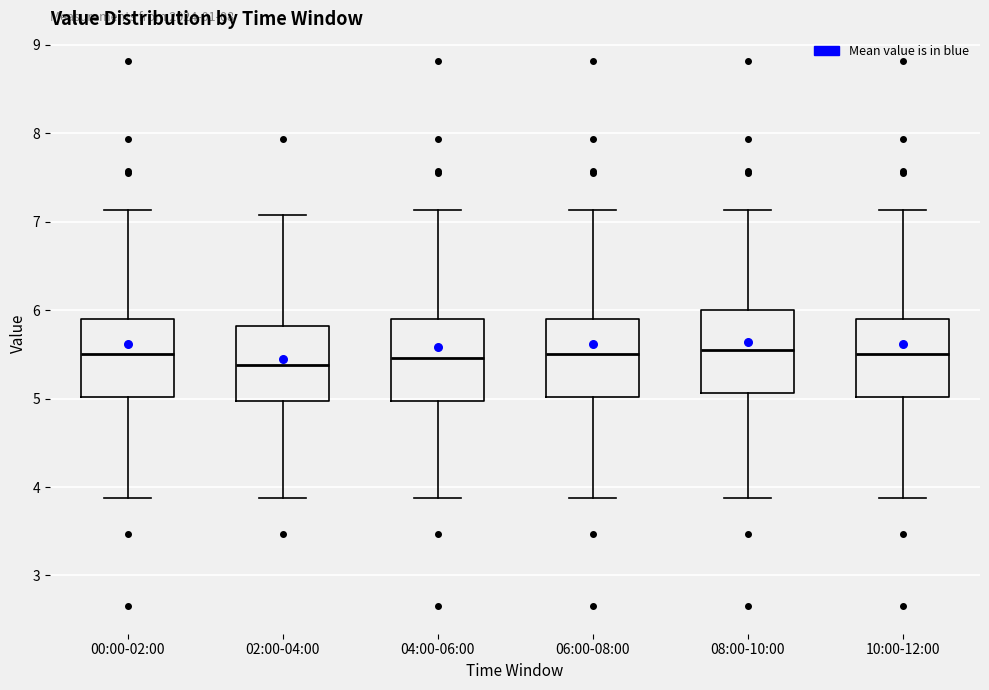

Reading left to right, read every box against the y-axis: the position of its median line, the range the box covers, and the ends of its whiskers. The values are not printed on the chart, so give them approximately, as read against the axis.

00:00-02:00: median 5.5, box 5.0 to 5.9, whiskers 3.9 to 7.1
02:00-04:00: median 5.4, box 5.0 to 5.8, whiskers 3.9 to 7.1
04:00-06:00: median 5.5, box 5.0 to 5.9, whiskers 3.9 to 7.1
06:00-08:00: median 5.5, box 5.0 to 5.9, whiskers 3.9 to 7.1
08:00-10:00: median 5.6, box 5.1 to 6.0, whiskers 3.9 to 7.1
10:00-12:00: median 5.5, box 5.0 to 5.9, whiskers 3.9 to 7.1